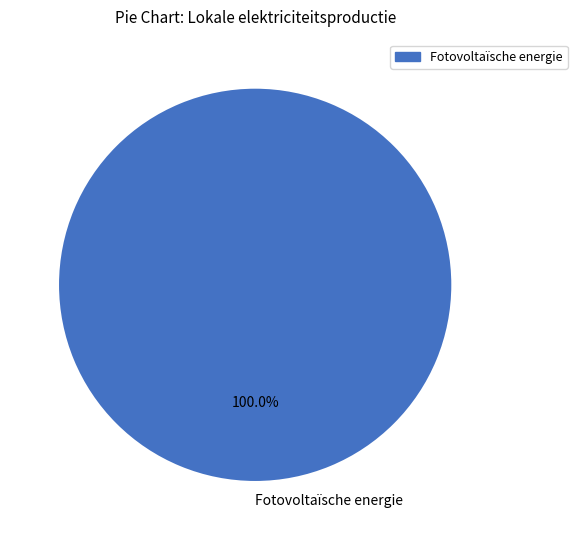

Rank the categories by value from highest to lowest.

Fotovoltaïsche energie